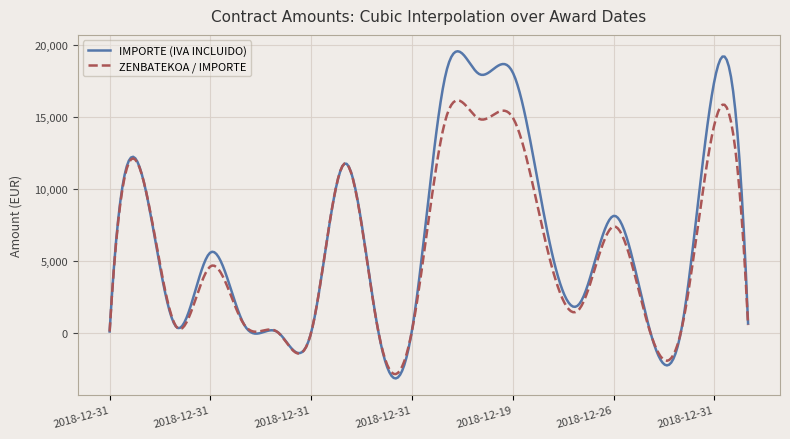

Rank the series by their maximum value, from lowest to highest.

ZENBATEKOA / IMPORTE, IMPORTE (IVA INCLUIDO)